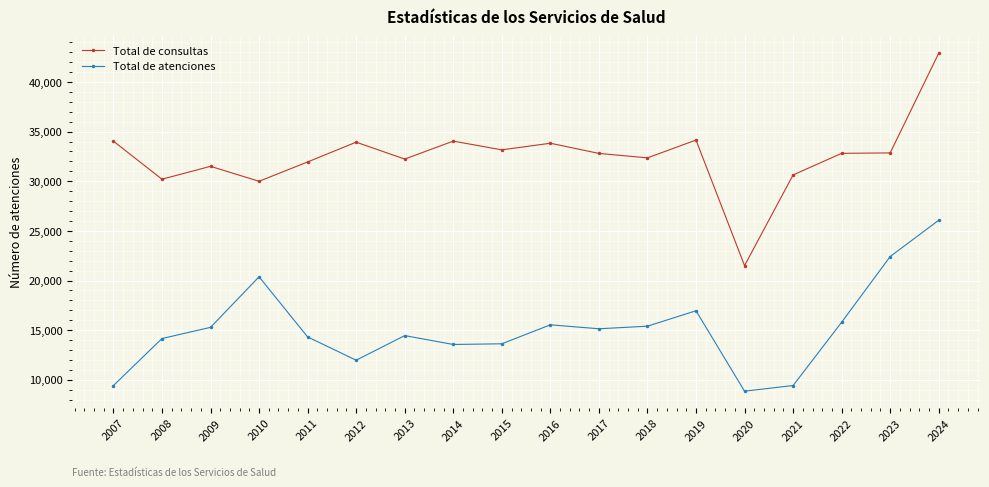

True or false: Total de consultas has more than 2 interior local peaks.

True